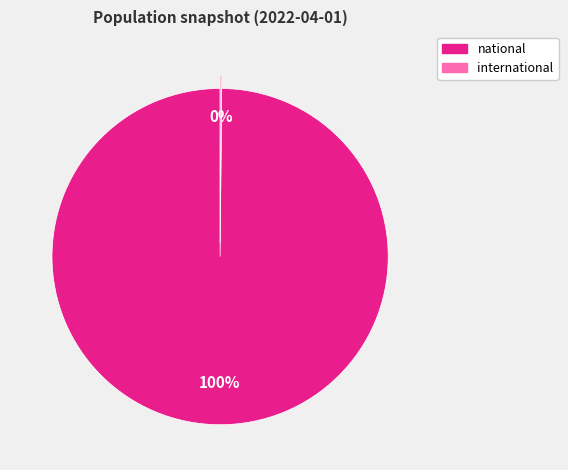

Is national the majority of the pie?

Yes